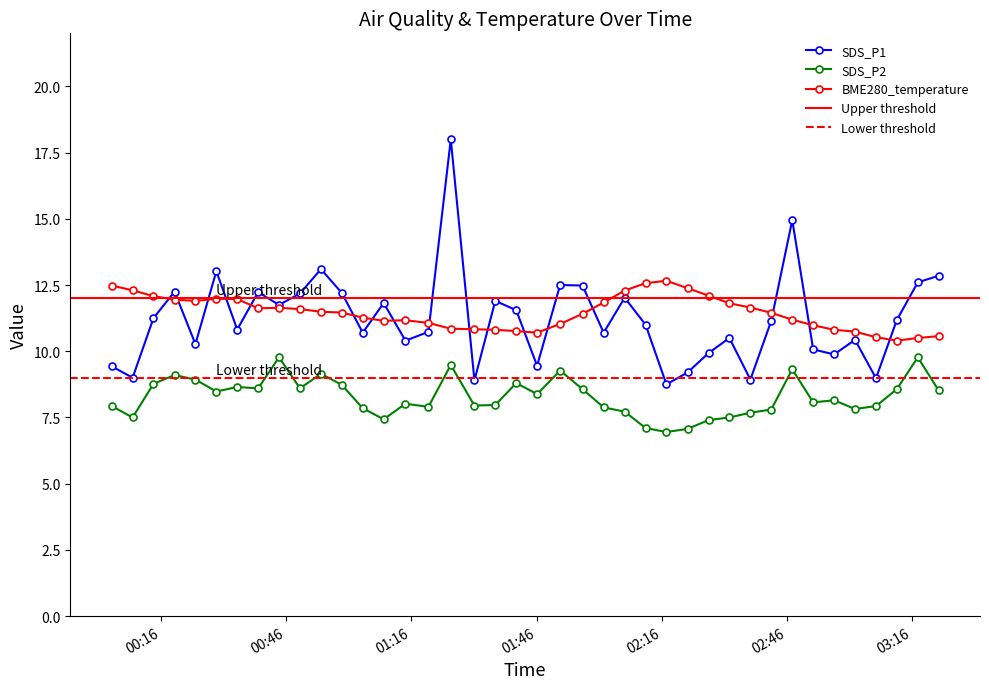

What is the label of the 32nd point from the left?

2023/05/22 02:42:15